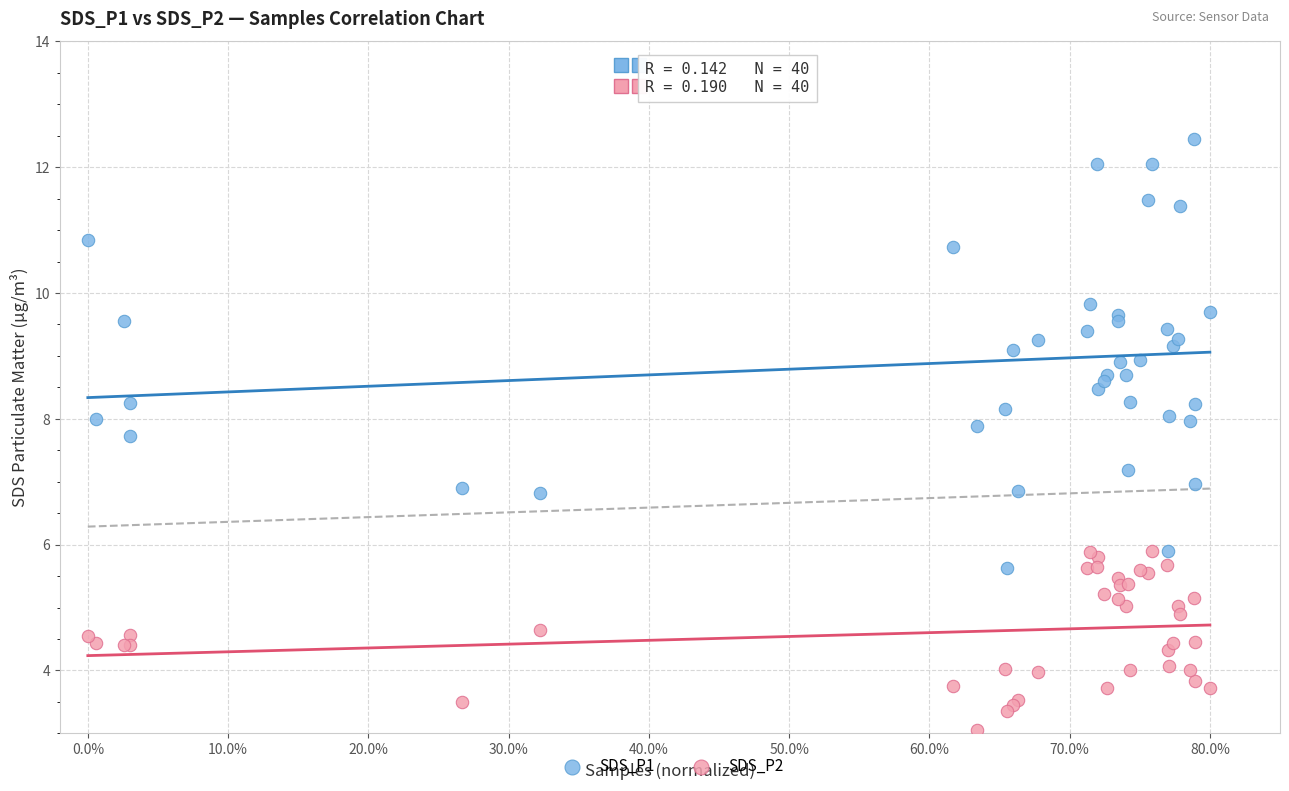

What is the X range (max minus min) for the scatter plot?

0.8